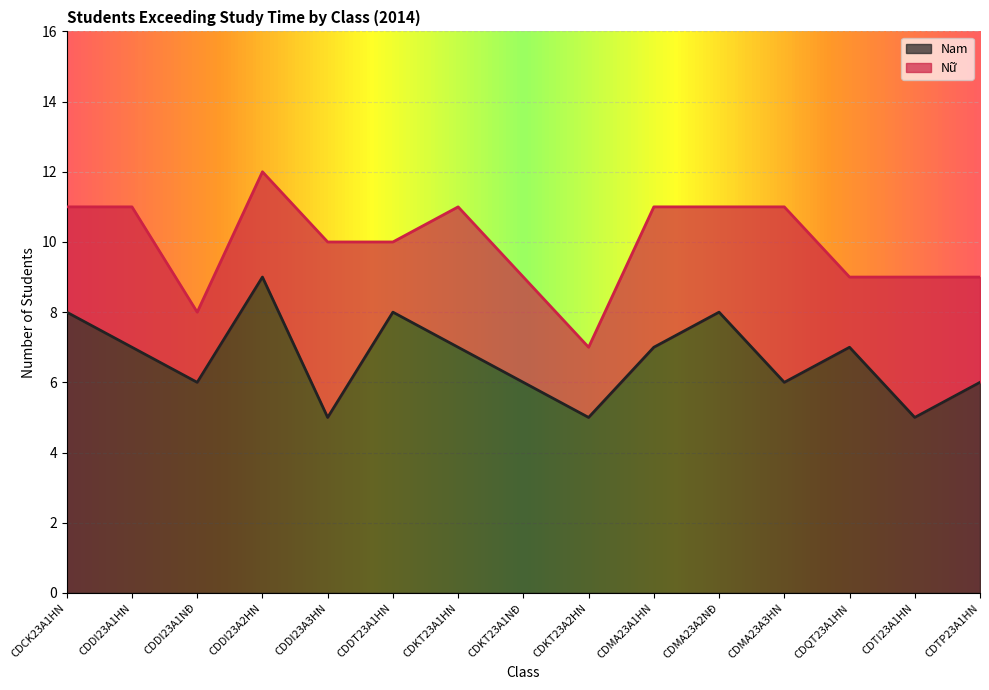

At which category is the sum across all series the highest?

CDDI23A2HN